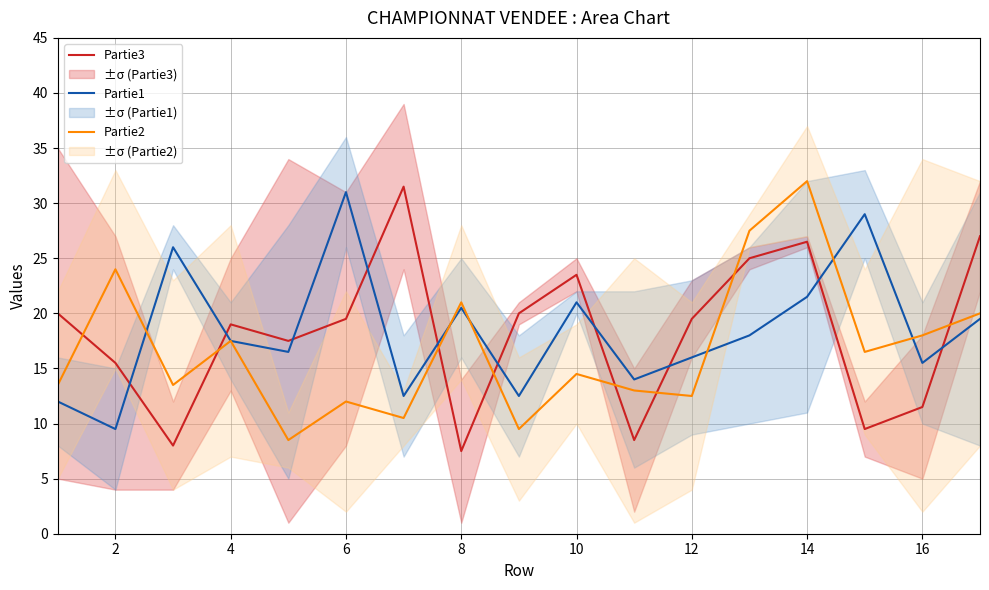

Is it true that Partie2 equals 18.0 at 16?

True